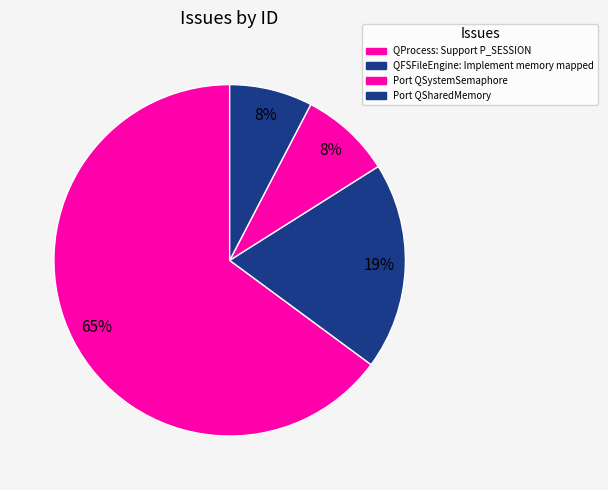

How many segments does this pie chart have?

4